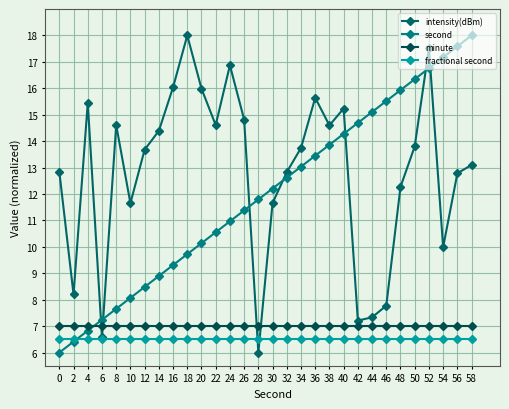

Which has a higher value, 30 or 48?

48